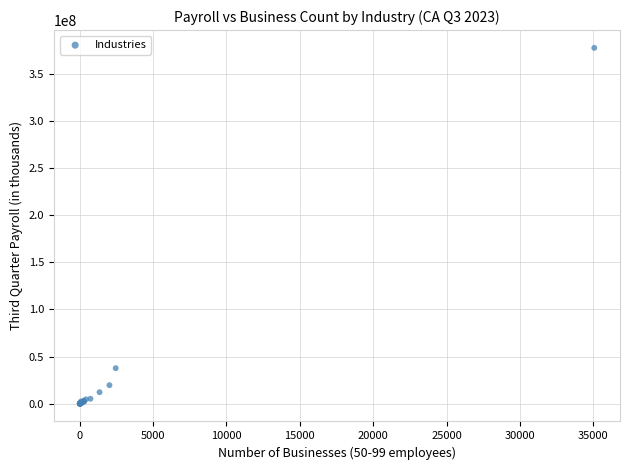

What Y value in the scatter plot is closest to 188739525?

37659826